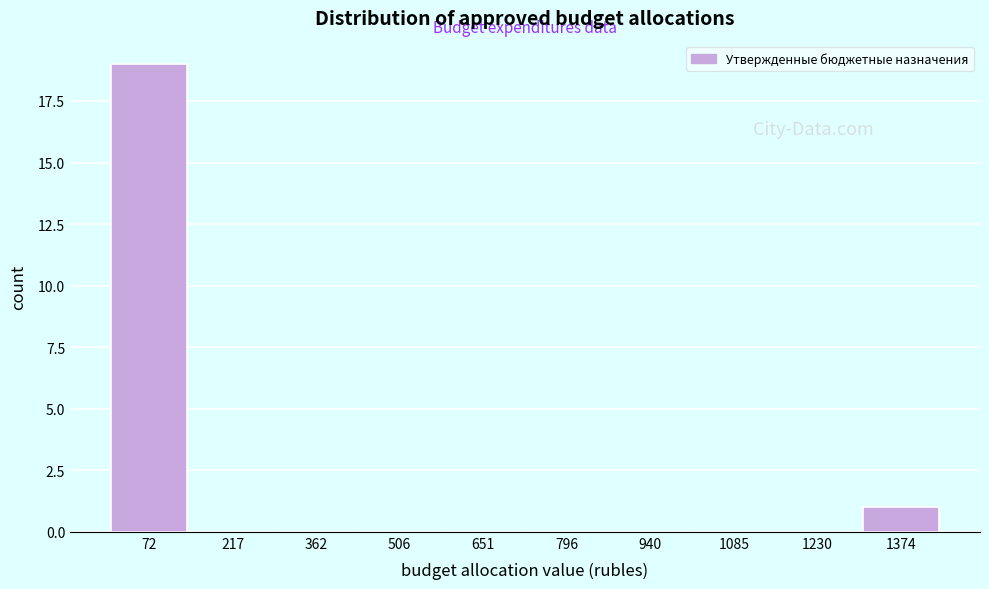

Reading left to right, list every bar in this chart as the range it spans on the x-axis followed by its height. Neither the bar edges nor the heights are printed on the chart, so give them approximately, as read against the axes.

0 to 140: 19
140 to 280: 0
280 to 440: 0
440 to 580: 0
580 to 720: 0
720 to 860: 0
860 to 1020: 0
1020 to 1160: 0
1160 to 1300: 0
1300 to 1440: 1